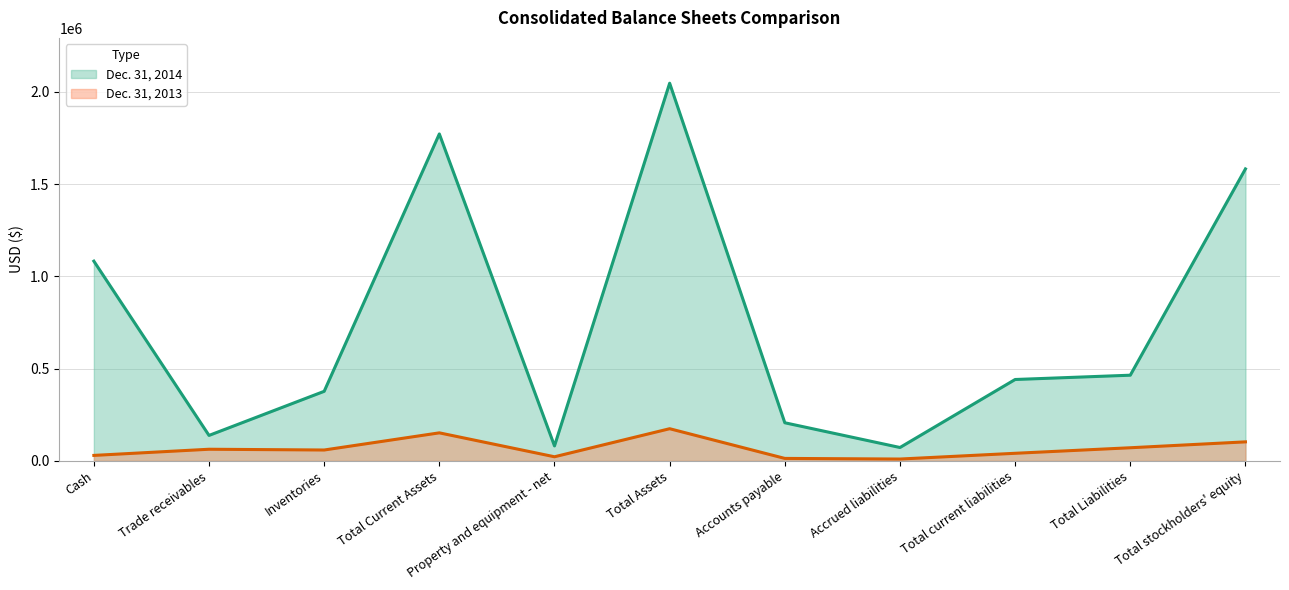

How many lines are shown in the chart?

2